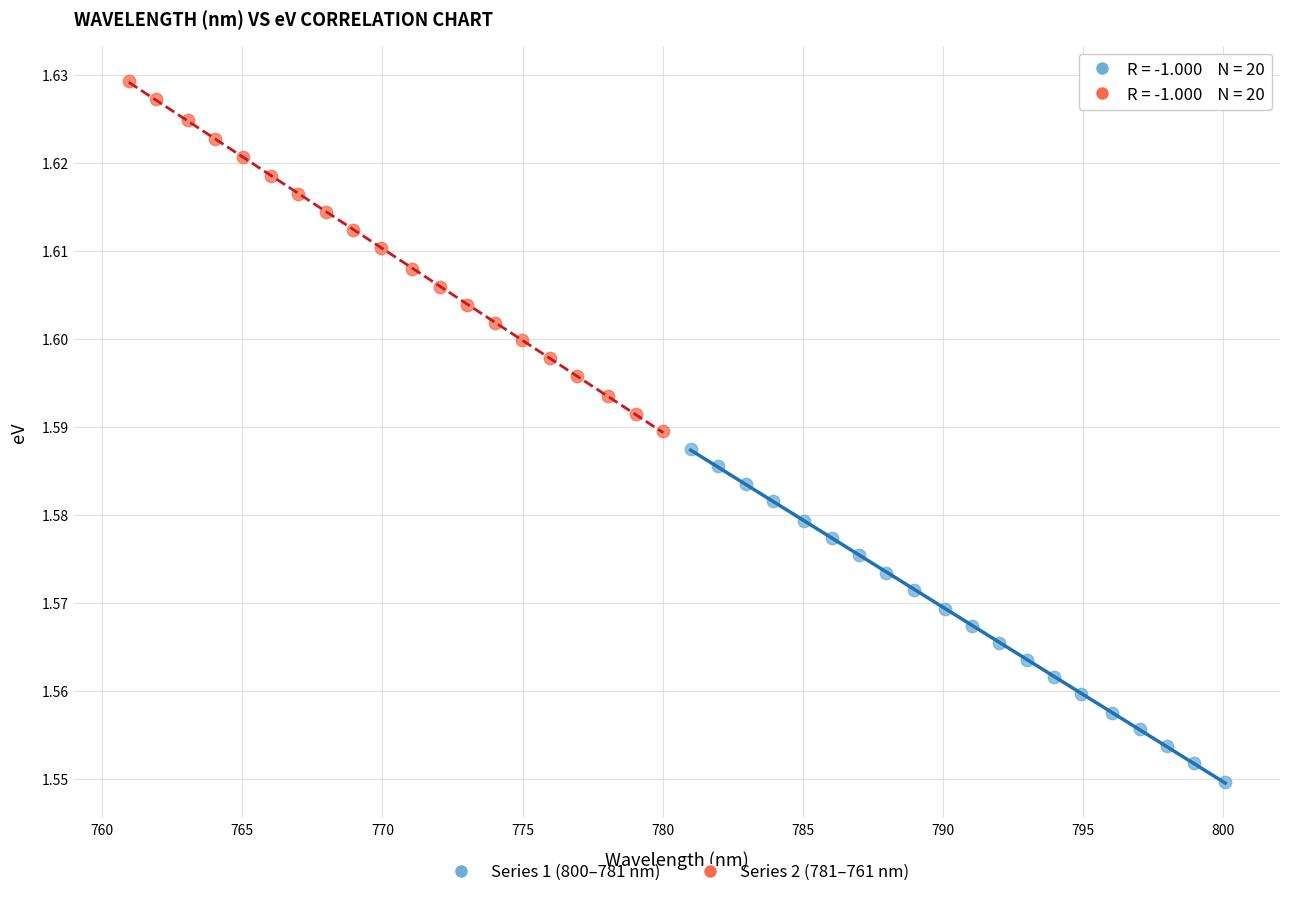

Which series contains the lowest Y value?

Series 1 (800–781 nm)